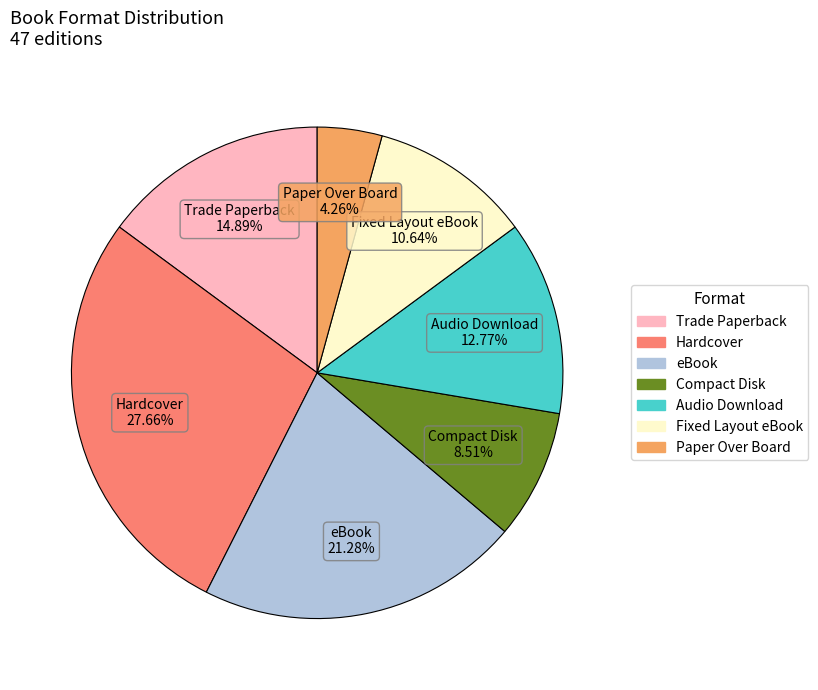

Which has a higher value, Hardcover or eBook?

Hardcover